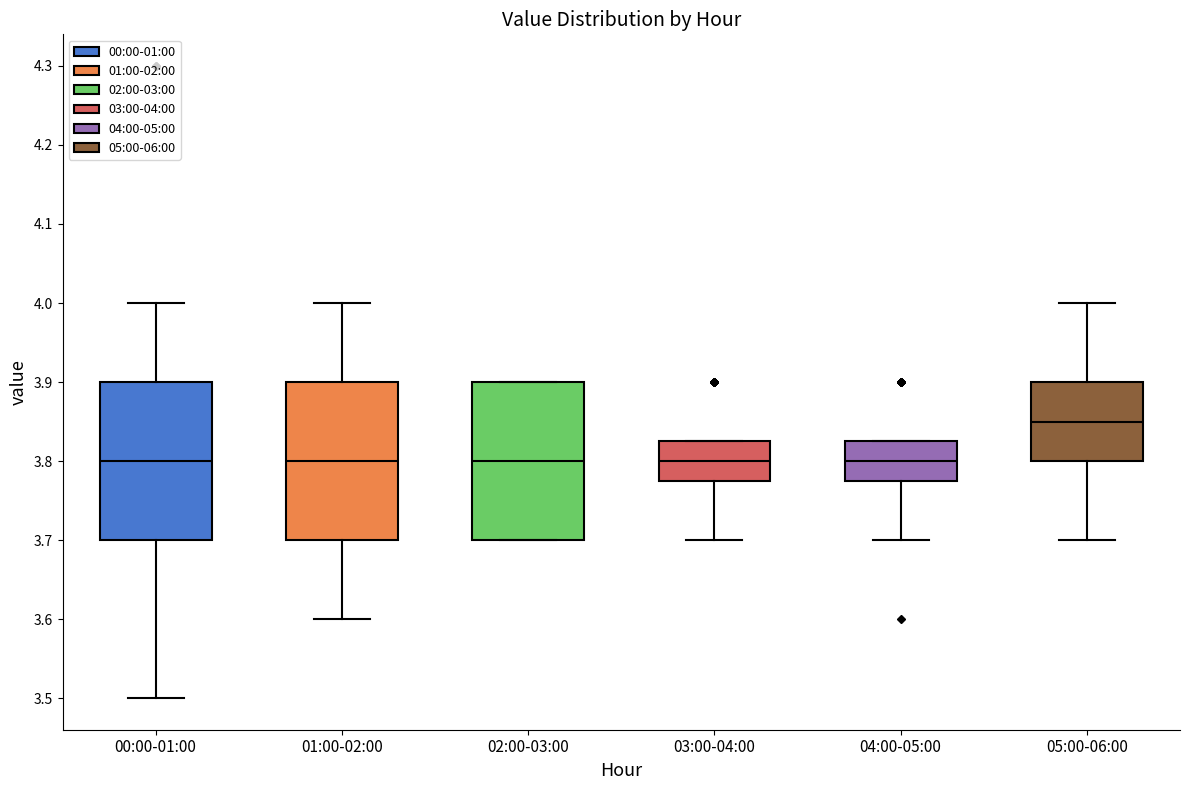

Reading left to right, read every box against the y-axis: the position of its median line, the range the box covers, and the ends of its whiskers. The values are not printed on the chart, so give them approximately, as read against the axis.

00:00-01:00: median 3.80, box 3.70 to 3.90, whiskers 3.50 to 4.00
01:00-02:00: median 3.80, box 3.70 to 3.90, whiskers 3.60 to 4.00
02:00-03:00: median 3.80, box 3.70 to 3.90, whiskers 3.70 to 3.90
03:00-04:00: median 3.80, box 3.78 to 3.83, whiskers 3.70 to 3.83
04:00-05:00: median 3.80, box 3.78 to 3.83, whiskers 3.70 to 3.83
05:00-06:00: median 3.85, box 3.80 to 3.90, whiskers 3.70 to 4.00